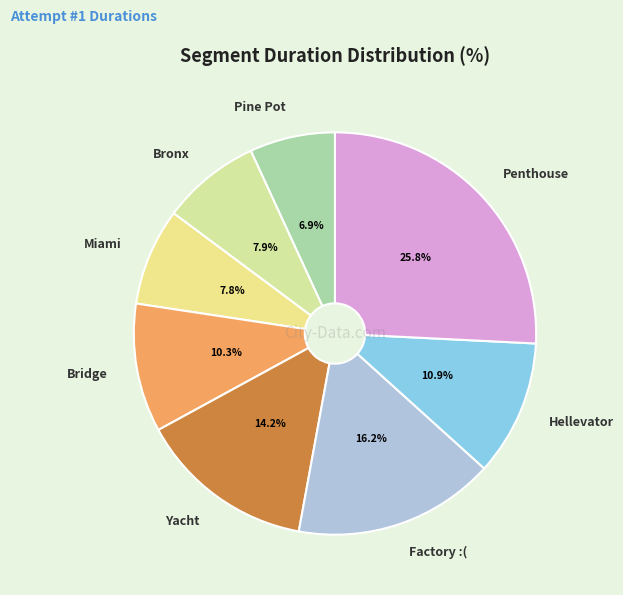

Is there any slice that represents more than half of the pie?

No